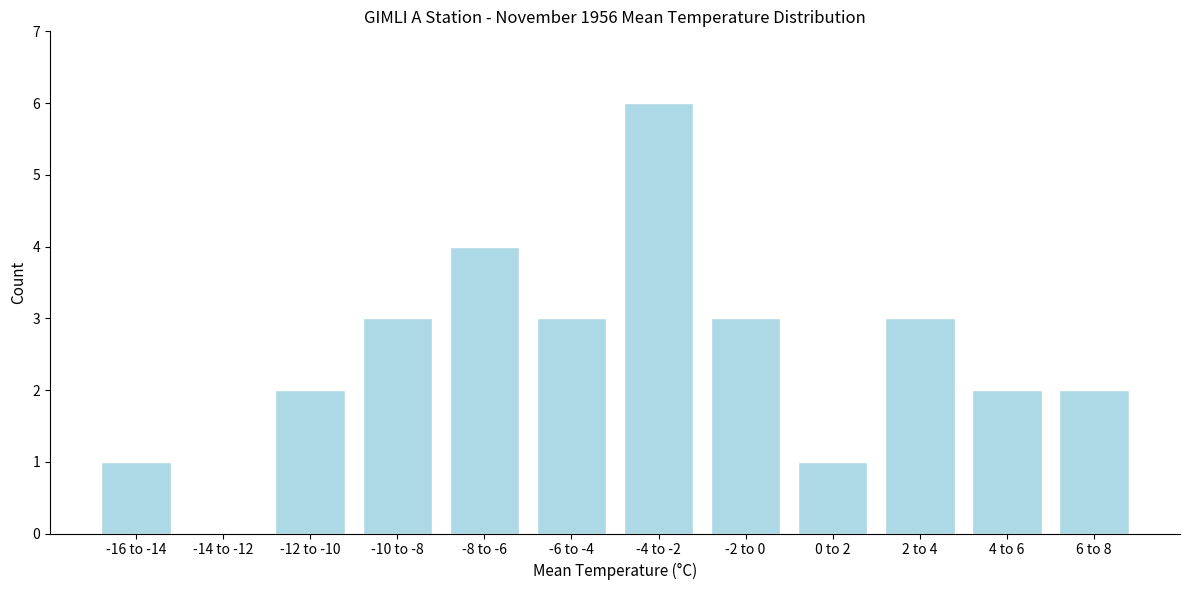

Reading left to right, extract all data points from this chart.

-16 to -14=1	-14 to -12=0	-12 to -10=2	-10 to -8=3	-8 to -6=4	-6 to -4=3	-4 to -2=6	-2 to 0=3	0 to 2=1	2 to 4=3	4 to 6=2	6 to 8=2